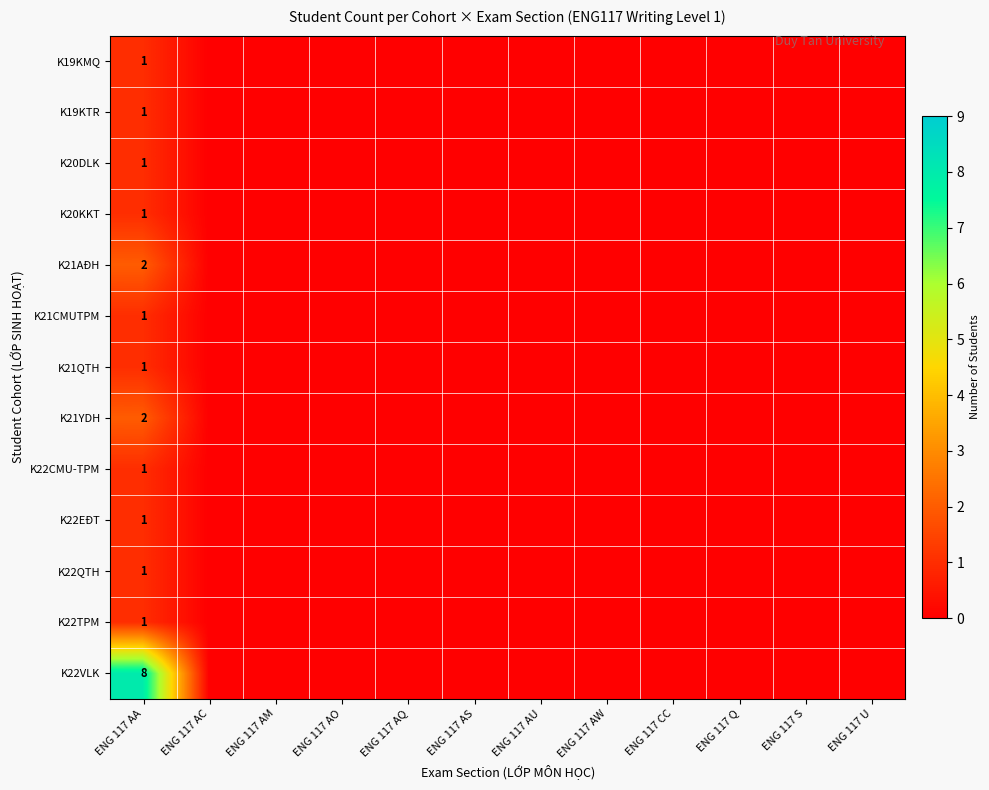

What is the total value across all series at ENG 117 AA?

22